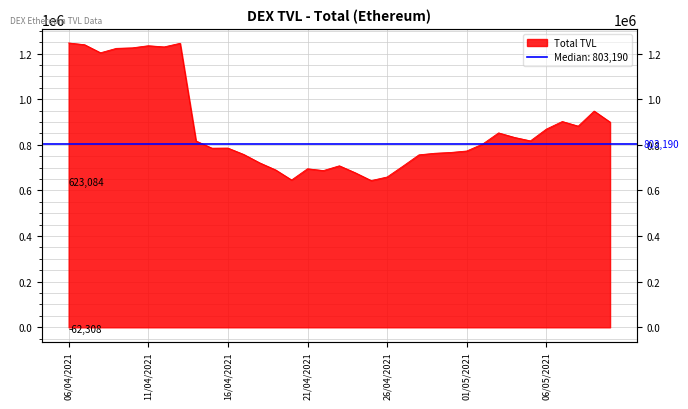

What is the value of the 17th point from the left?

686900.8